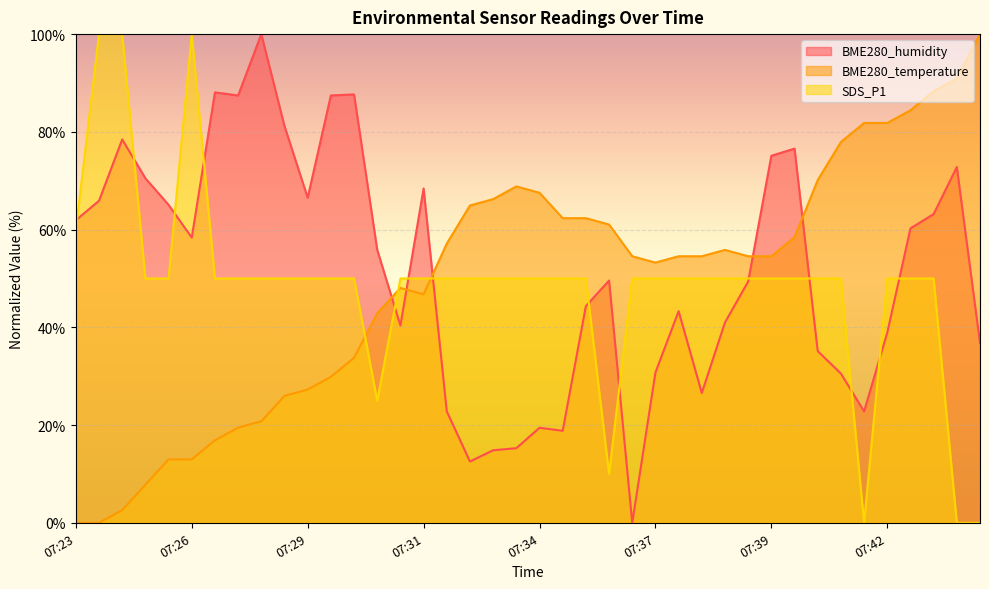

Which series changed the most between 07:34 and 07:42?

BME280_humidity